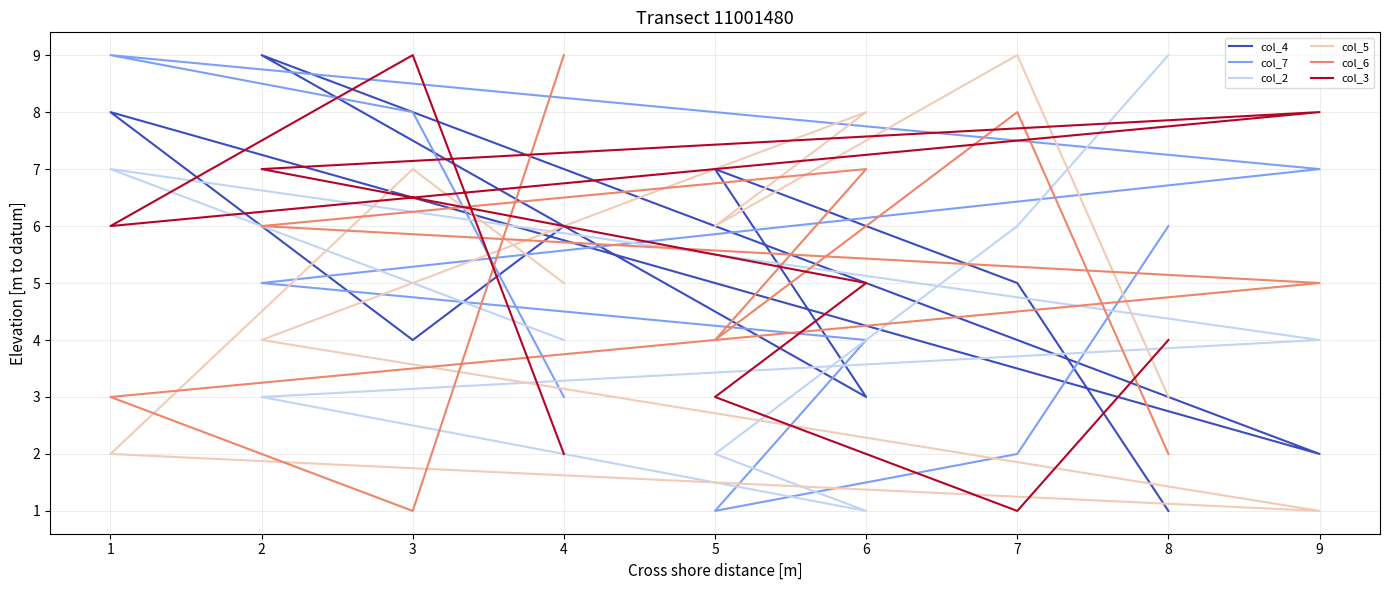

Which category has the highest value across all series?

2